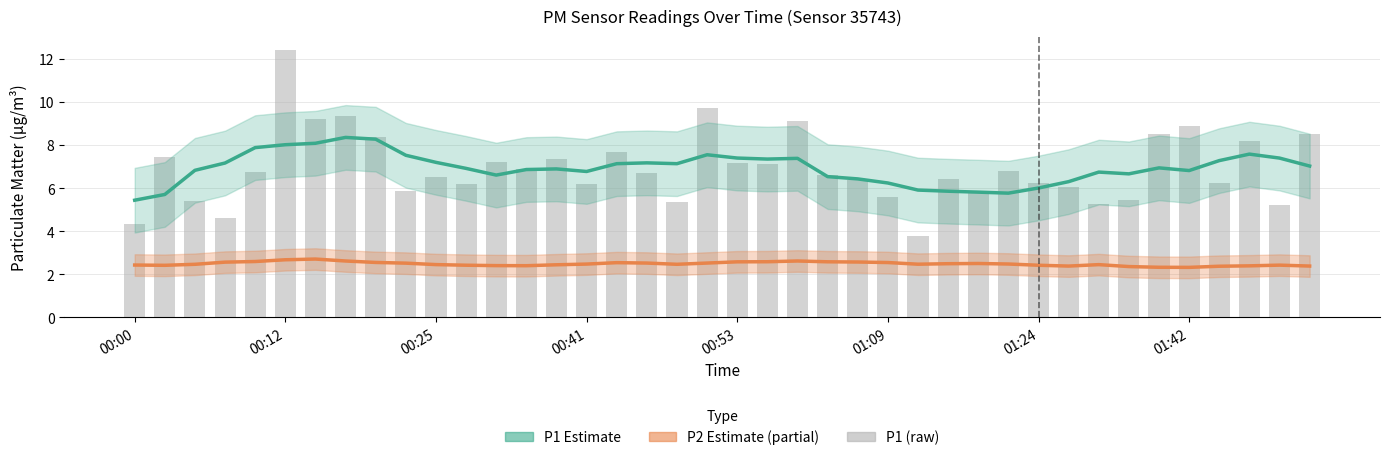

What are all the series names shown in the legend?

P1 Estimate, P2 Estimate (partial), P1 (raw)